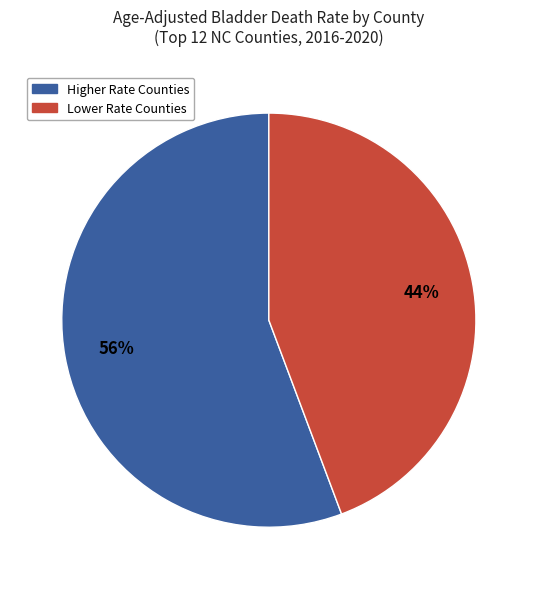

Does any single category account for the majority?

Yes